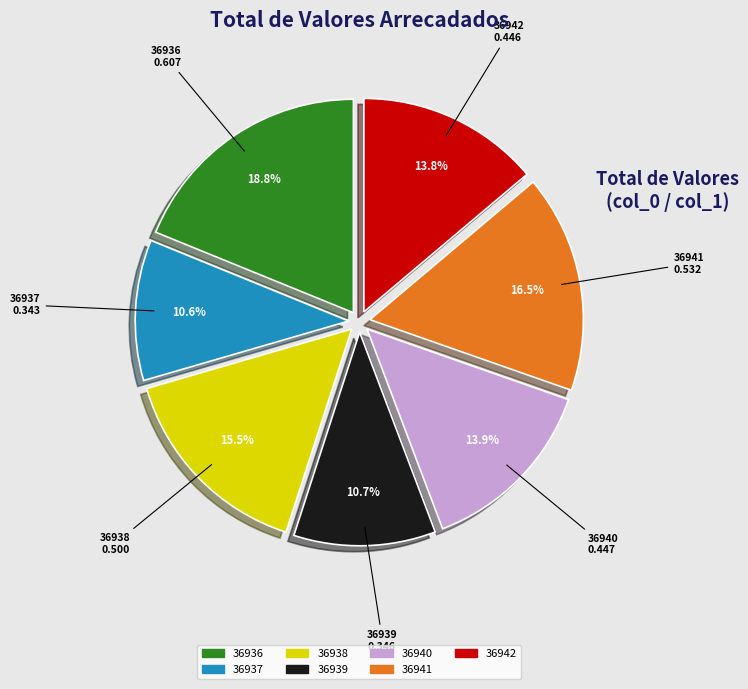

To the nearest percent, what is the combined percentage of 36936 and 36937?

29%